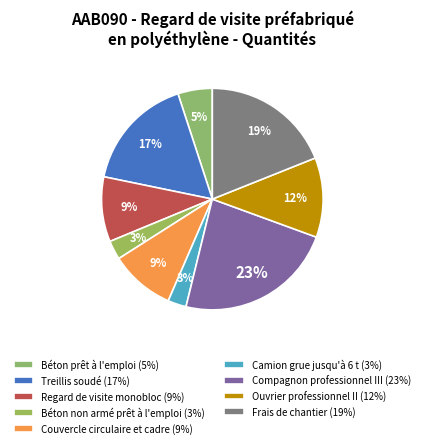

What percentage is the Camion grue jusqu'à 6 t slice, to the nearest percent?

3%